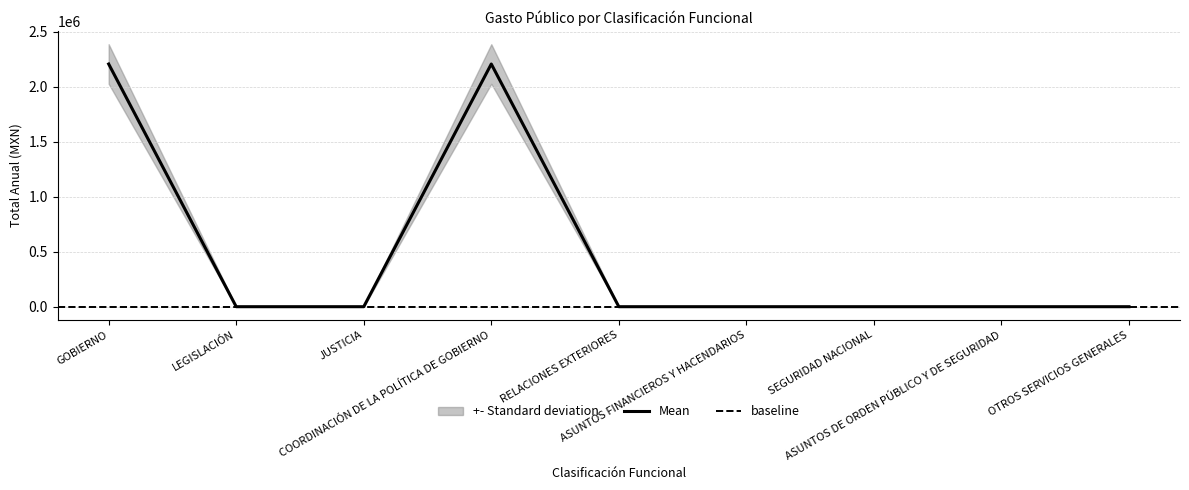

Reading right to left, extract all data points from this chart.

OTROS SERVICIOS GENERALES=0	ASUNTOS DE ORDEN PÚBLICO Y DE SEGURIDAD=0	SEGURIDAD NACIONAL=0	ASUNTOS FINANCIEROS Y HACENDARIOS=0	RELACIONES EXTERIORES=0	COORDINACIÓN DE LA POLÍTICA DE GOBIERNO=2205131	JUSTICIA=0	LEGISLACIÓN=0	GOBIERNO=2205131